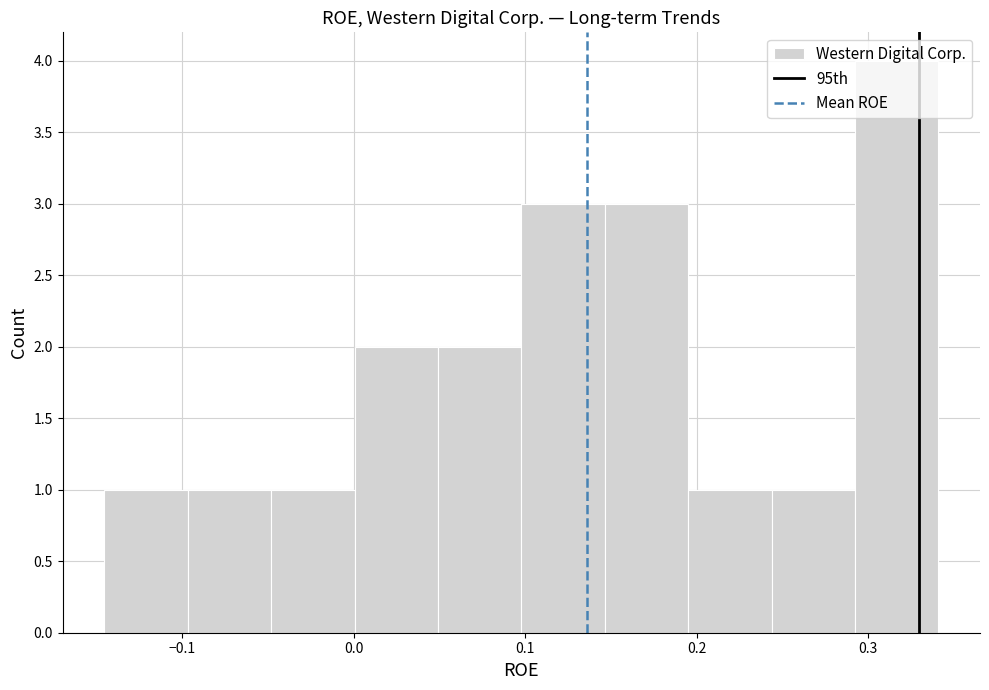

What is the height of the bar covering 0.00 to 0.05 on the x-axis? Neither the bar edges nor the heights are printed on the chart, so give them approximately, as read against the axes.

2